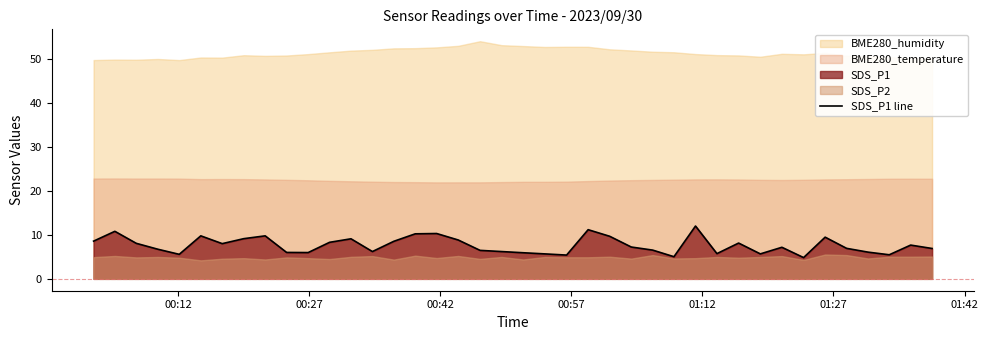

What is the lowest value of the SDS_P1 line series?

4.8